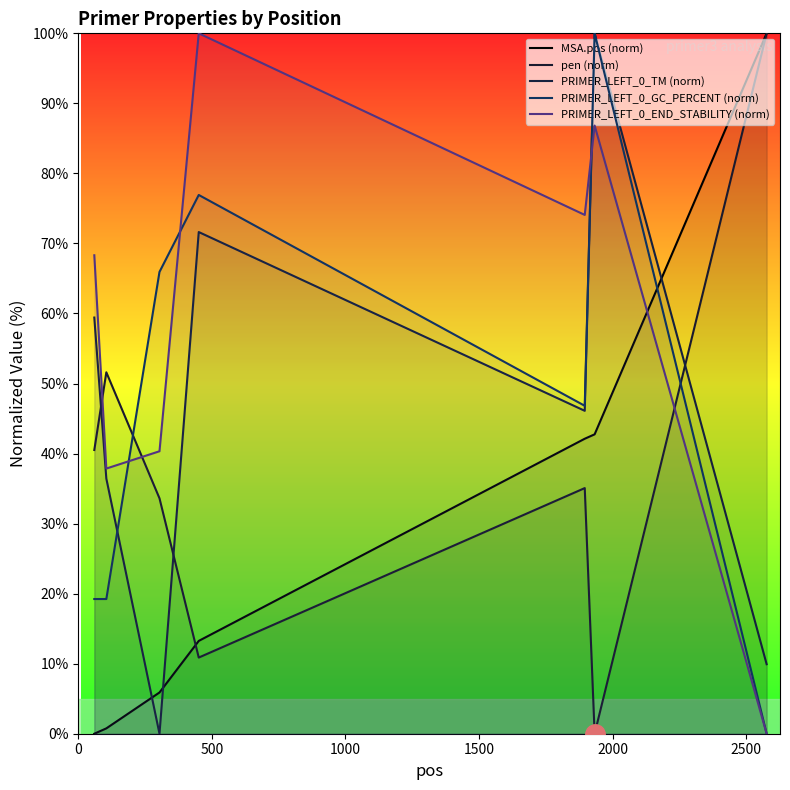

Reading left to right, extract all data points from this chart.

MSA.pos (norm): 0.0	0.8	5.9	13.3	42.1	42.7	100.0
pen (norm): 40.5	51.6	33.6	10.9	35.1	0.0	100.0
PRIMER_LEFT_0_TM (norm): 59.4	36.4	0.0	71.6	46.1	100.0	9.9
PRIMER_LEFT_0_GC_PERCENT (norm): 19.2	19.2	65.9	76.9	46.8	100.0	0.0
PRIMER_LEFT_0_END_STABILITY (norm): 68.3	37.9	40.3	100.0	74.1	86.8	0.0